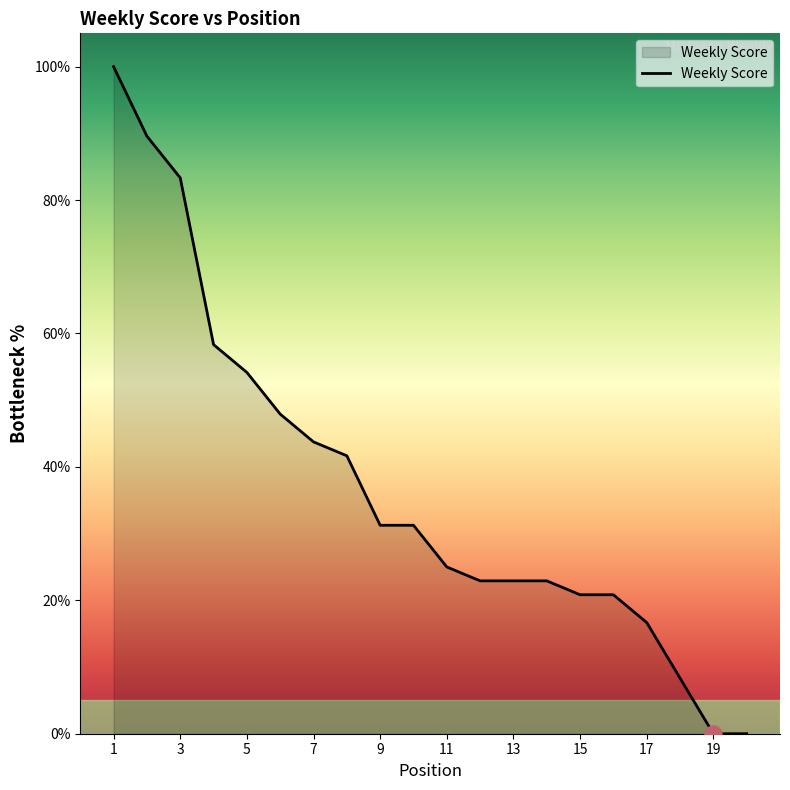

What is the difference between the maximum and minimum values?

100.0